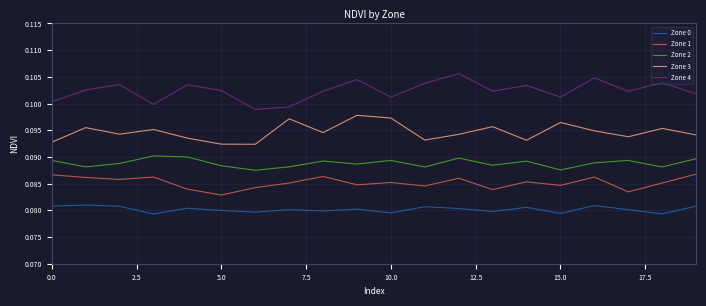

Rank the series by their maximum value, from highest to lowest.

Zone 4, Zone 3, Zone 2, Zone 1, Zone 0